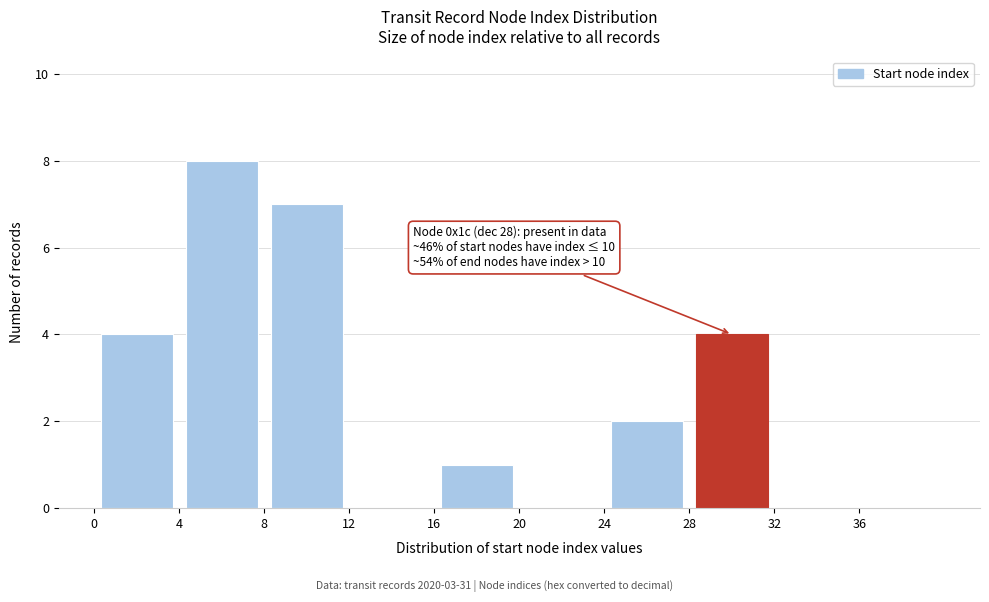

Which range on the x-axis has the tallest bar?

4 to 8